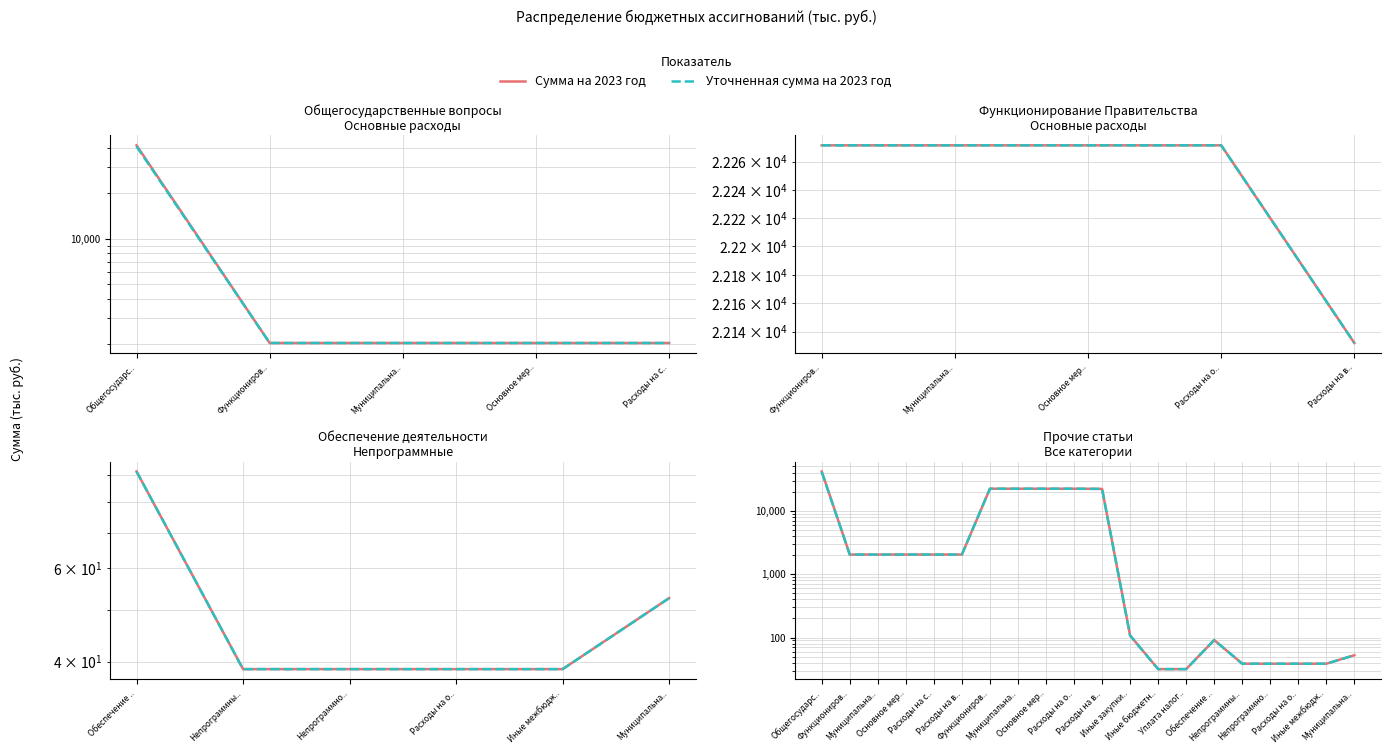

List the labels in order of Уточненная сумма на 2023 год value, largest first.

Общегосударс.., Функциониров.., Муниципальна.., Основное мер.., Расходы на о.., Расходы на в.., Функциониров.., Муниципальна.., Основное мер.., Расходы на с.., Расходы на в.., Иные закупки.., Обеспечение .., Муниципальна.., Непрограммны.., Непрограммно.., Расходы на о.., Иные межбюдж.., Иные бюджетн.., Уплата налог..